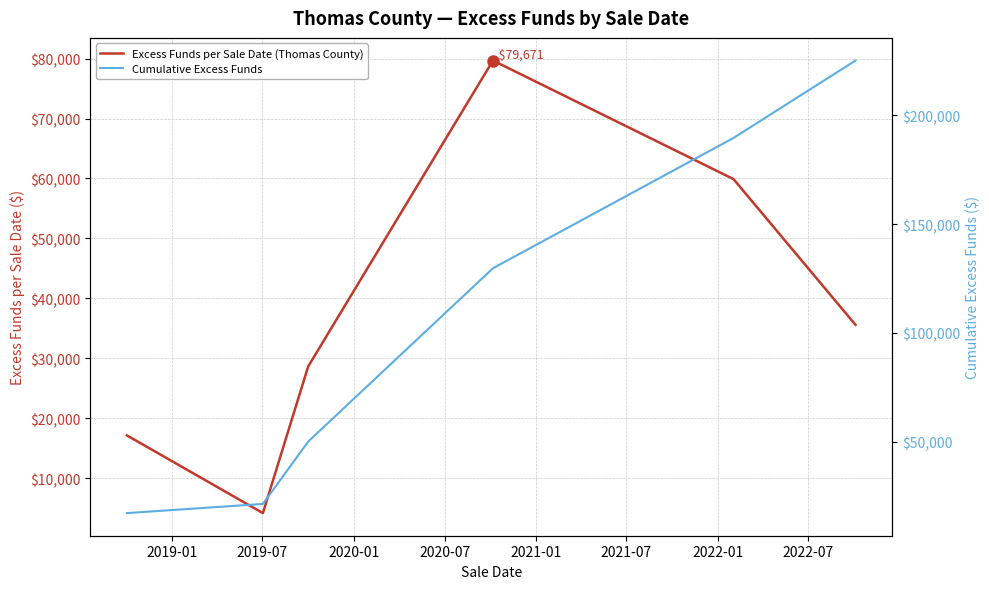

Is this an area chart (filled region under the line)?

No